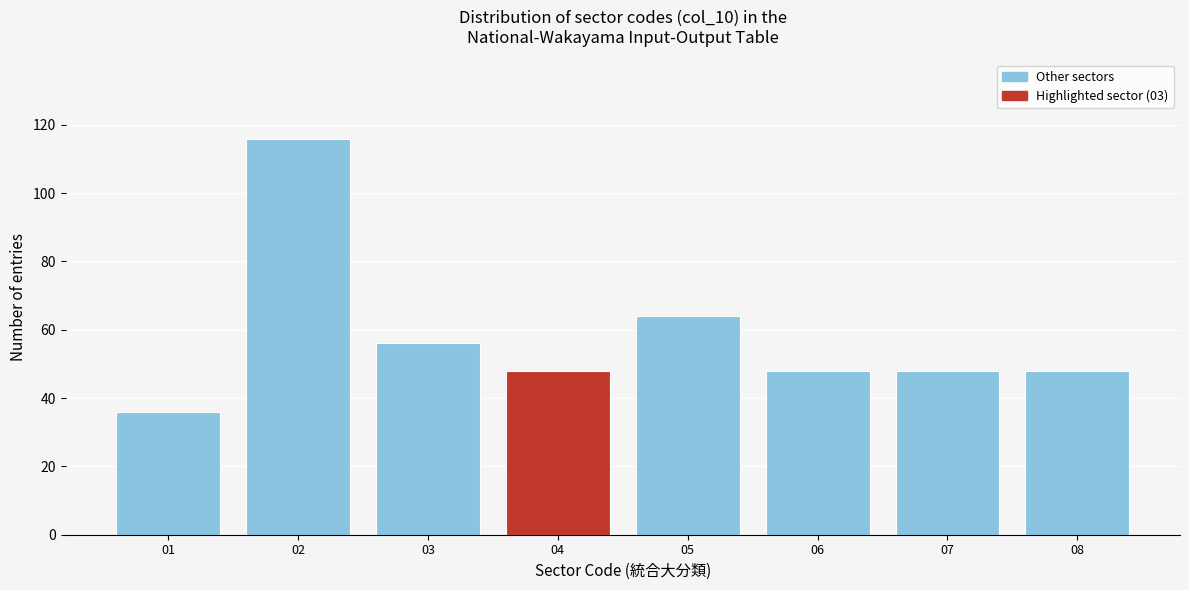

Reading left to right, list all the values displayed in this chart.

36	116	56	48	64	48	48	48